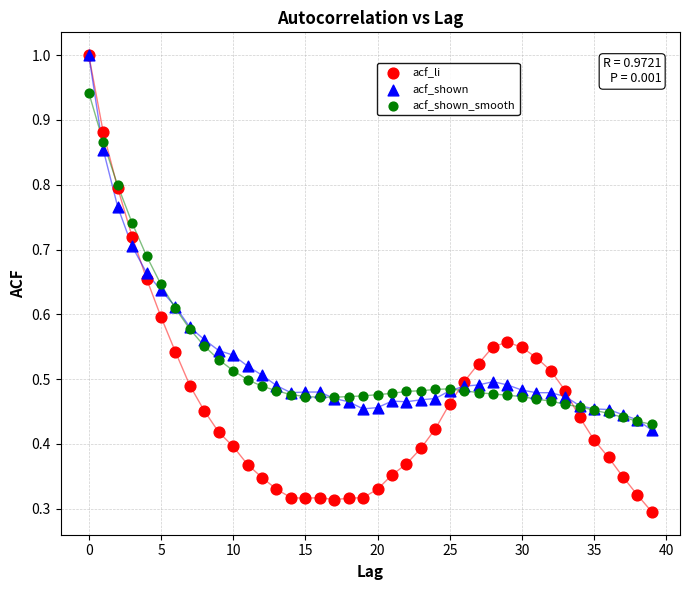

What are all the series names shown in the legend?

acf_li, acf_shown, acf_shown_smooth